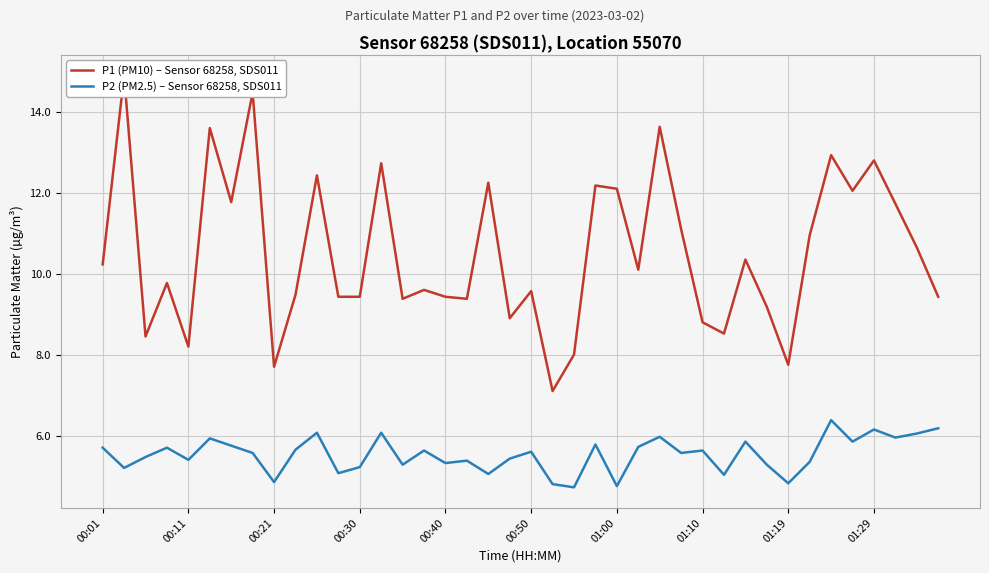

What is the maximum value shown in the chart?

14.9